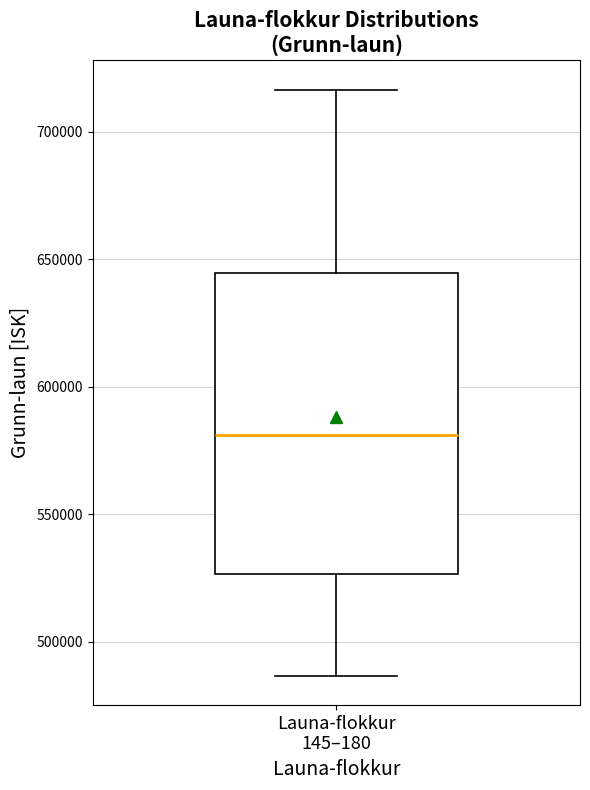

Read this box plot against the y-axis: the position of the median line, the range covered by the box, and the ends of both whiskers. The values are not printed on the chart, so give them approximately, as read against the axis.

median 580000, box 525000 to 645000, whiskers 485000 to 715000